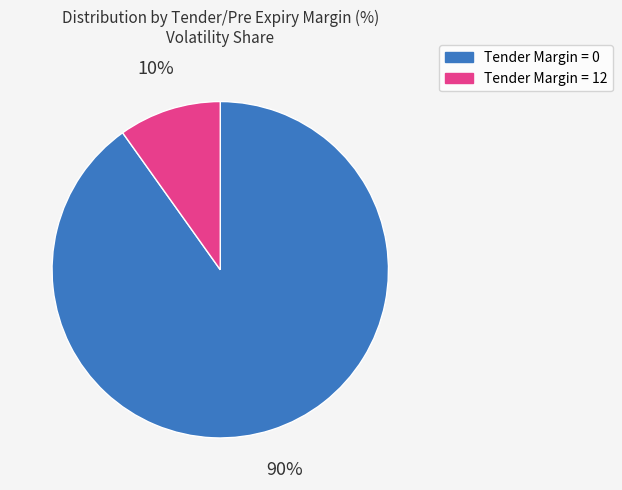

Between Tender Margin = 12 and Tender Margin = 0, which is larger?

Tender Margin = 0